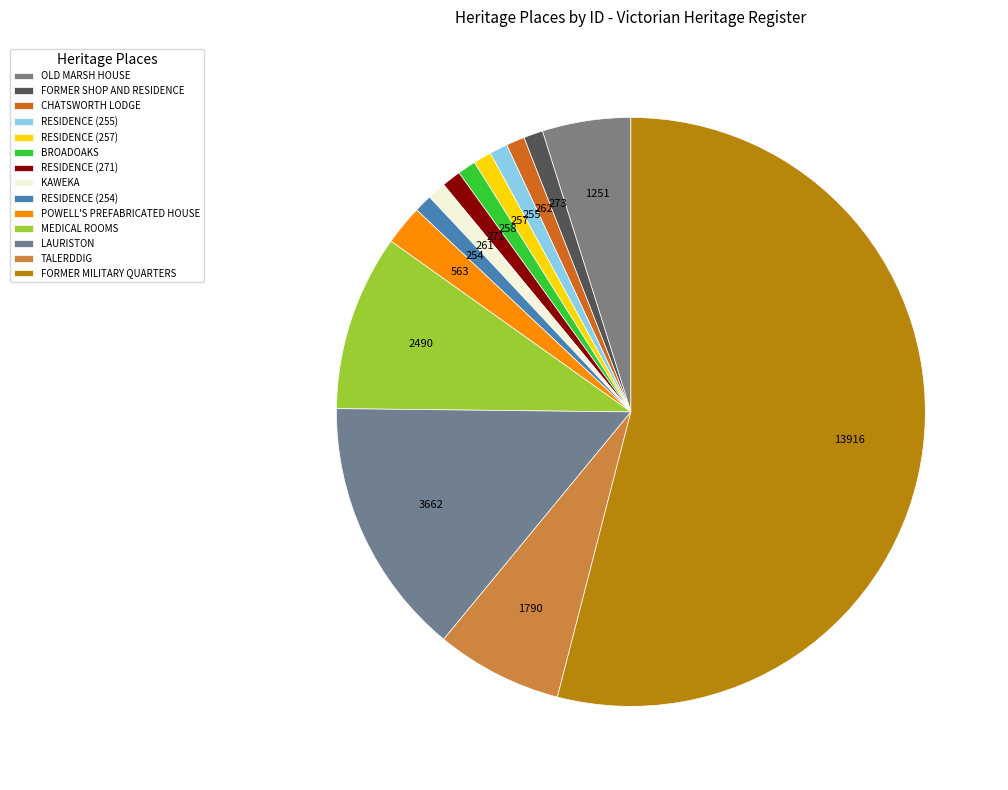

How many slices are in this pie chart?

14